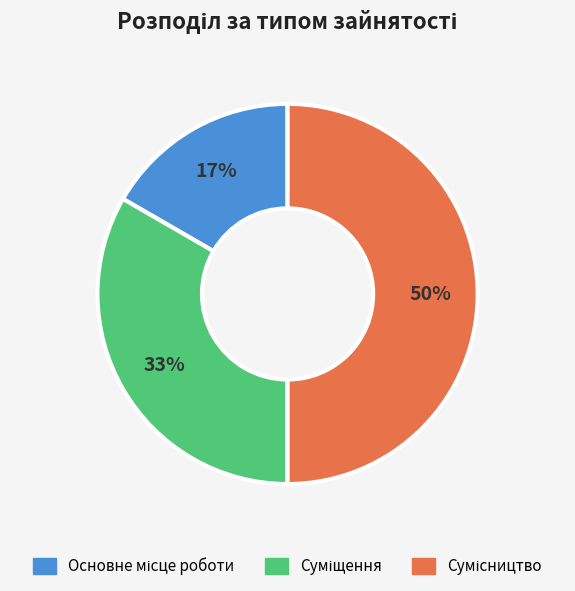

To the nearest percent, what is the difference between the largest and smallest slice percentages?

33%